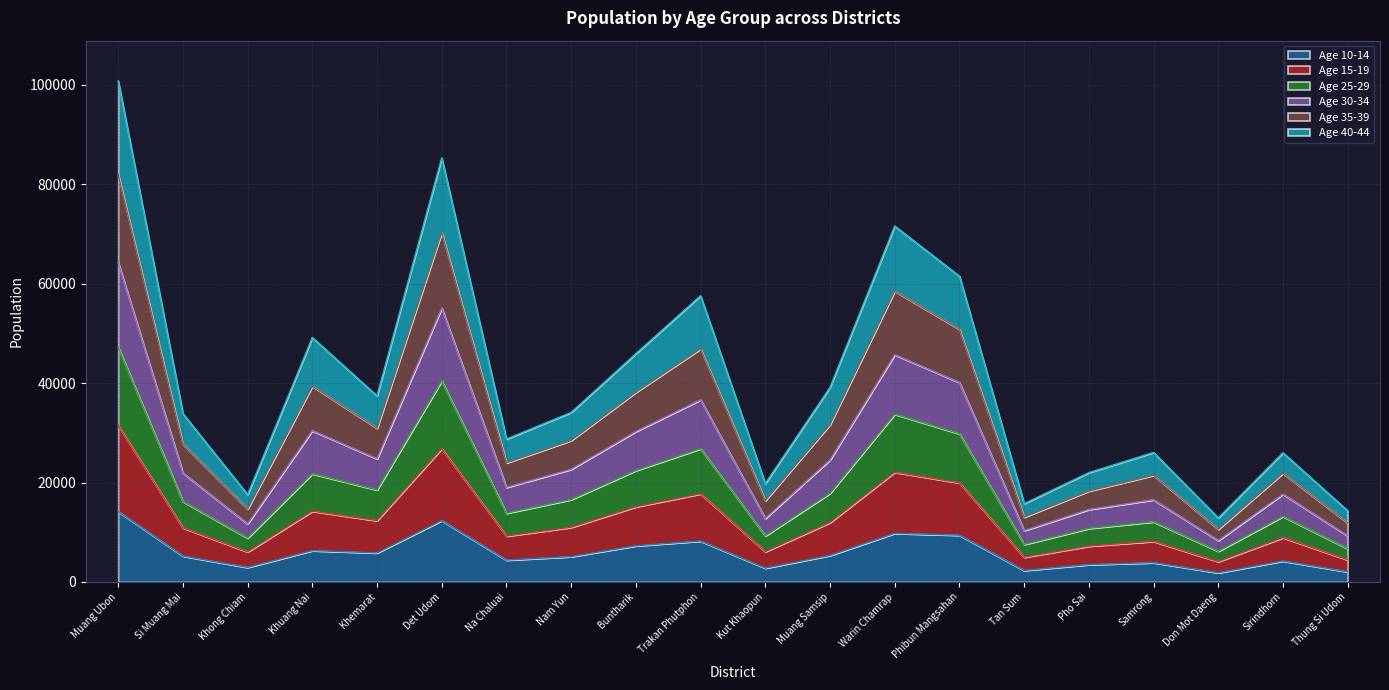

What are all the series names shown in the legend?

Age 10-14, Age 15-19, Age 25-29, Age 30-34, Age 35-39, Age 40-44